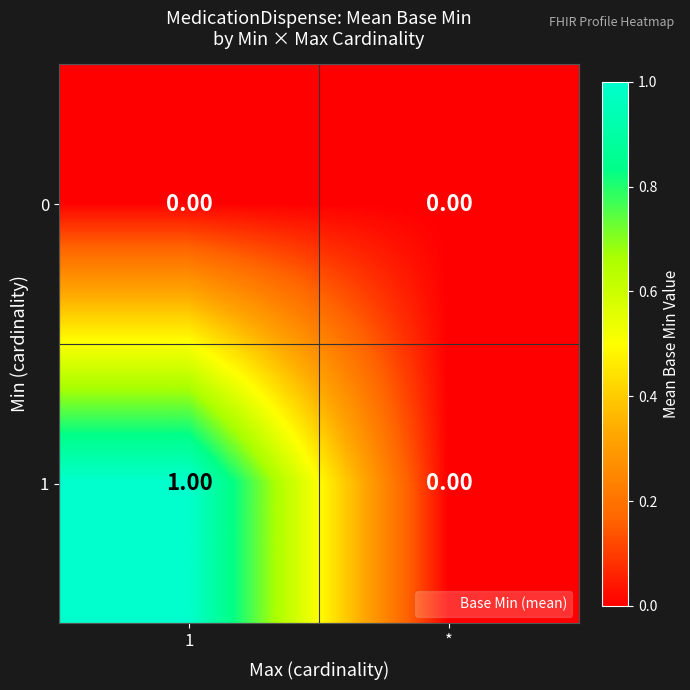

List the series in order of their overall mean, highest first.

1, 0